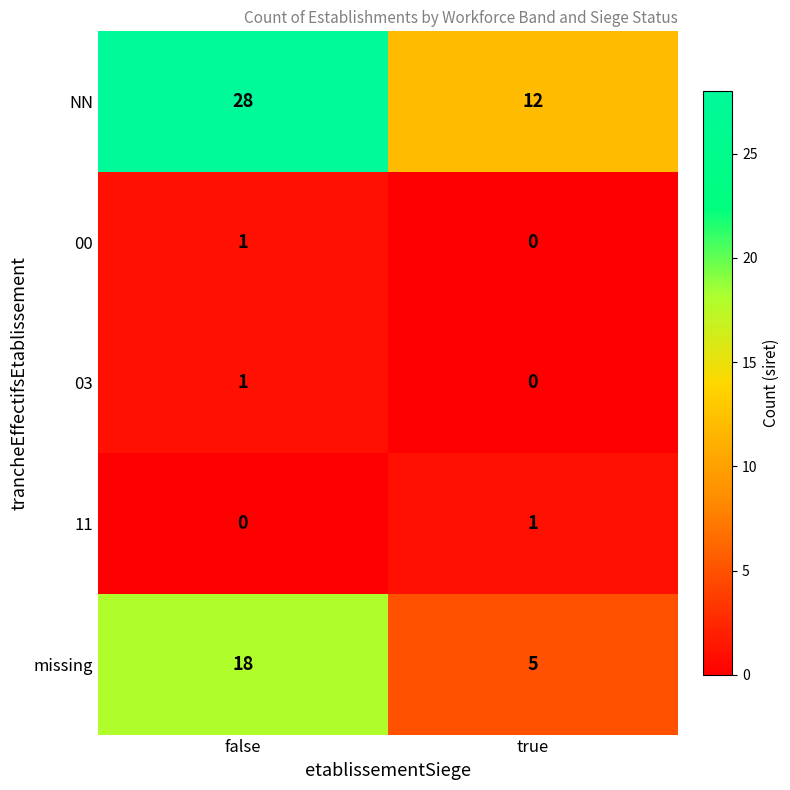

List the labels in order of missing value, smallest first.

true, false